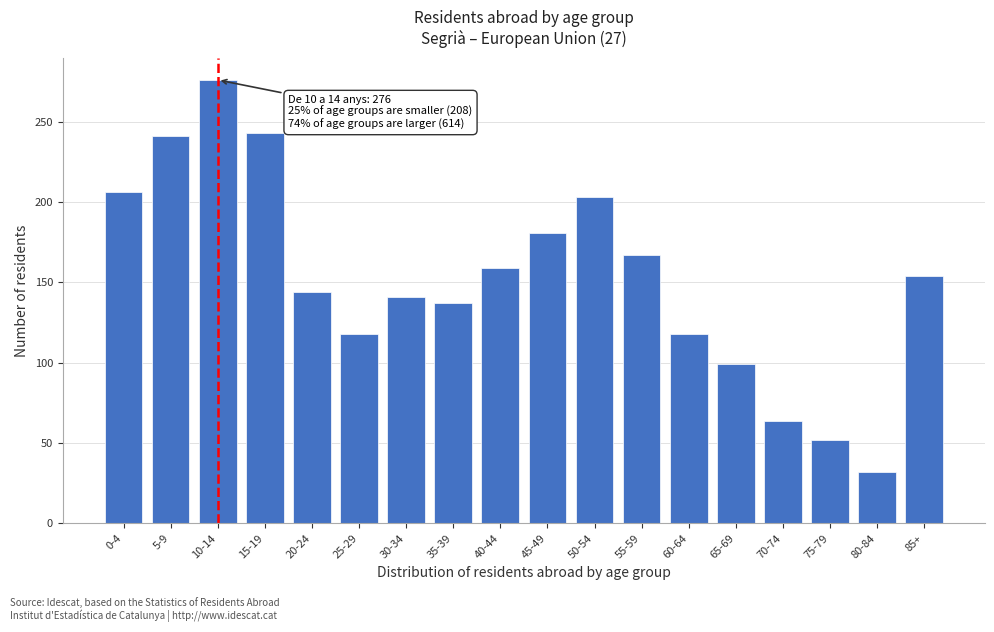

Reading left to right, extract all data points from this chart.

206	241	276	243	144	118	141	137	159	181	203	167	118	99	64	52	32	154